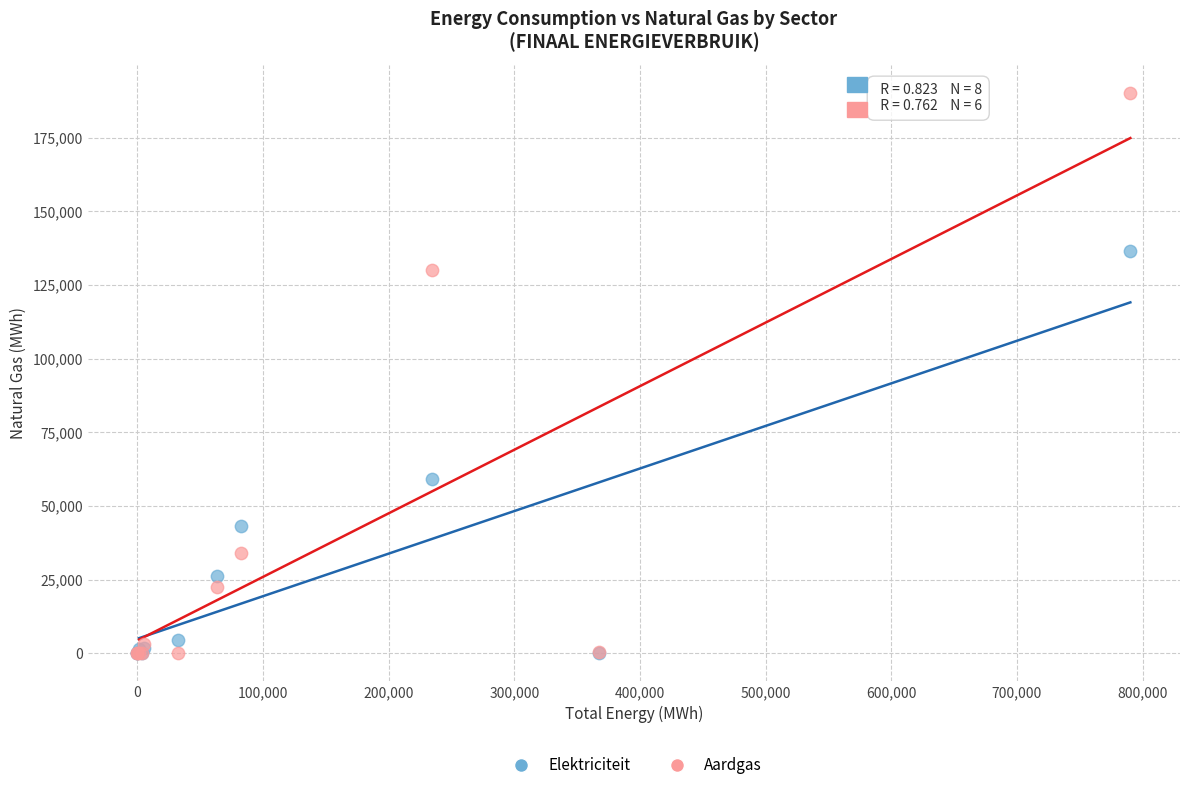

What are all the series names shown in the legend?

Elektriciteit, Aardgas